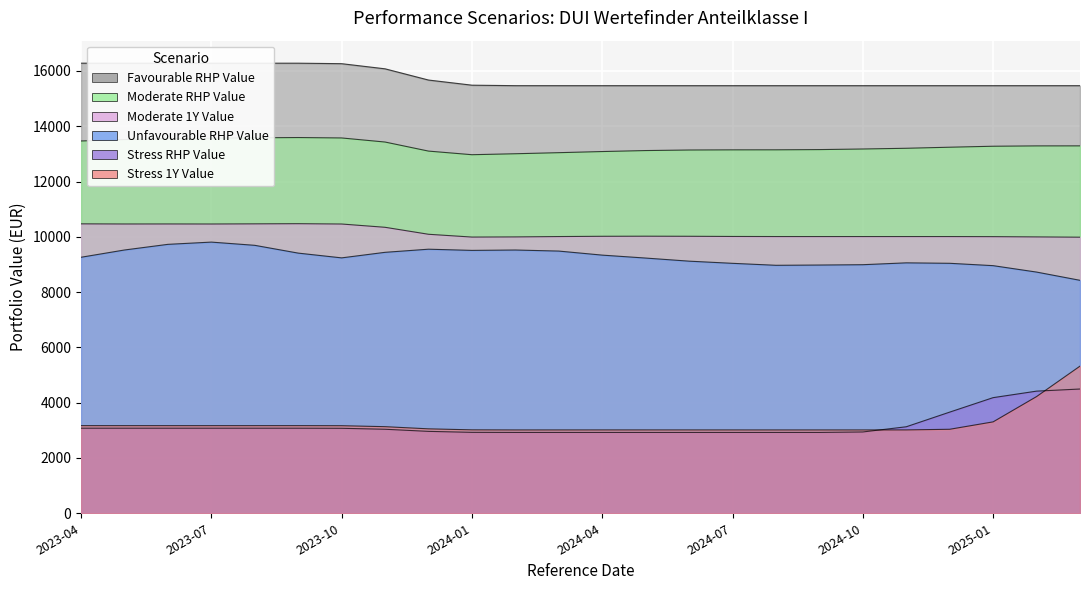

How many interior local peaks does the Favourable_RHP_Value series have?

3